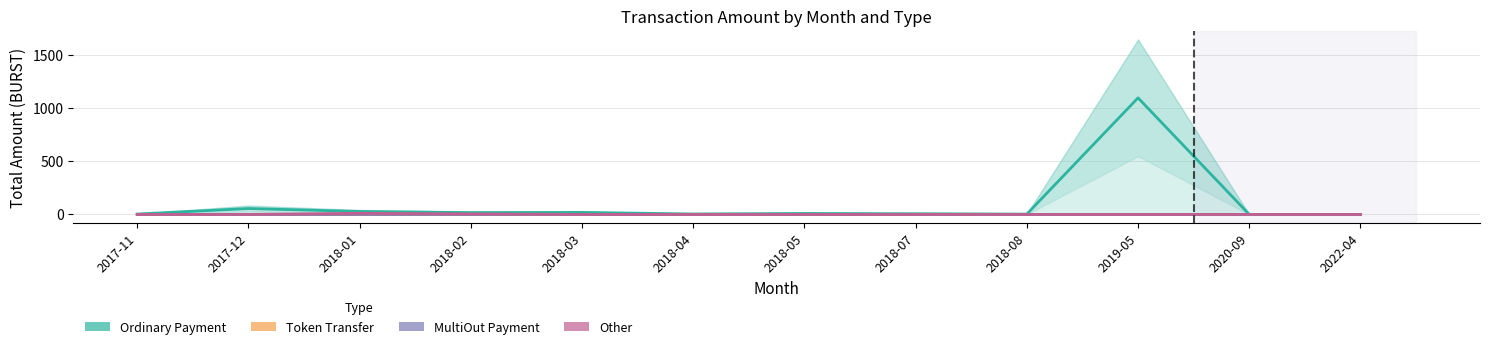

True or false: Other and Ordinary Payment cross at least once.

False